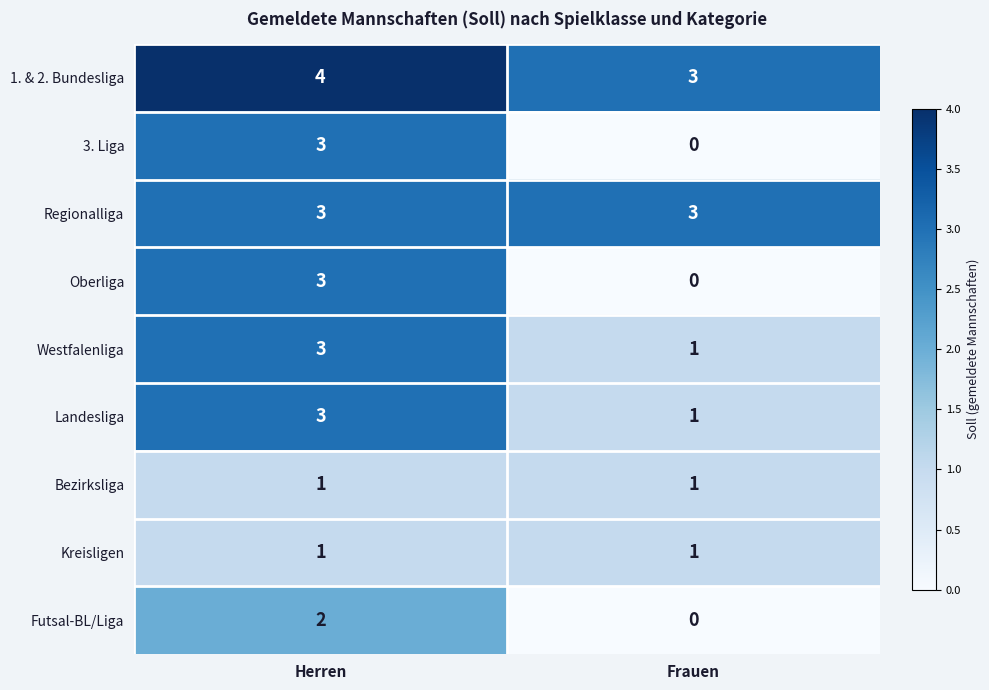

What is the average value of the Regionalliga series?

3